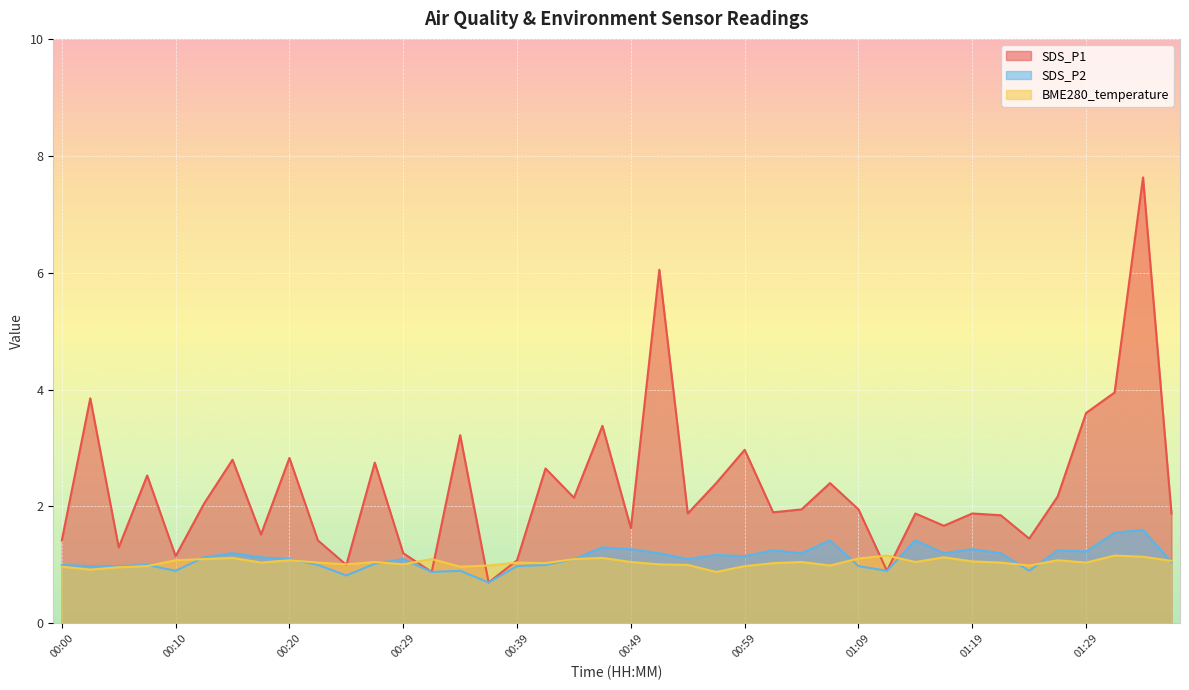

What is the maximum value shown in the chart?

7.6